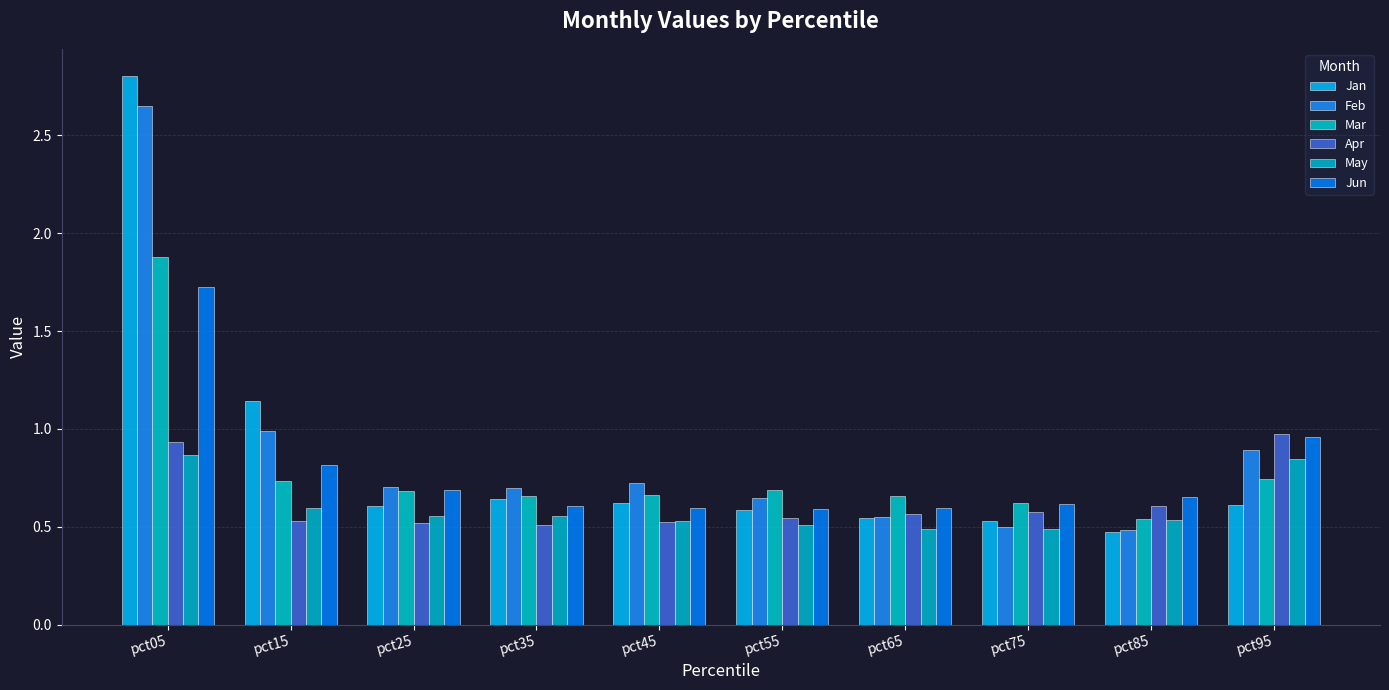

Rank the categories by Mar value from highest to lowest.

pct05, pct95, pct15, pct55, pct25, pct45, pct65, pct35, pct75, pct85